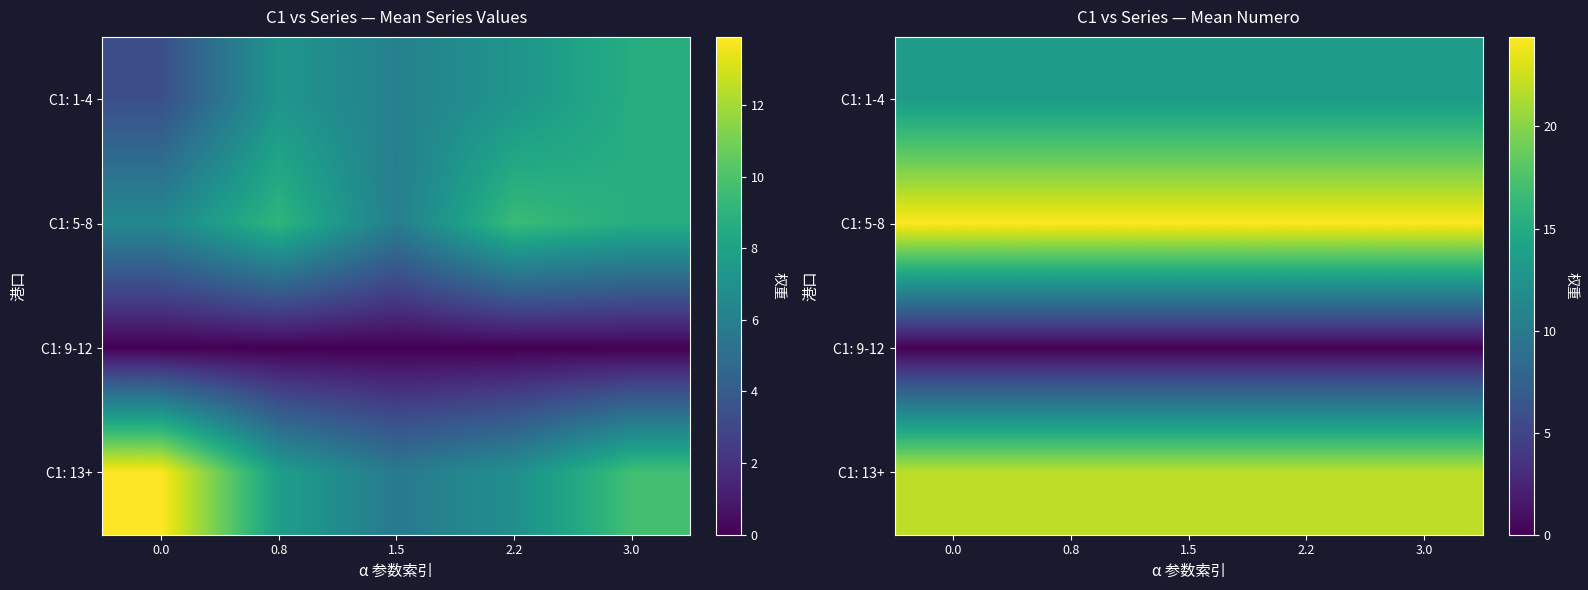

Is it true that row_0 equals 23.6 at 2.2?

False